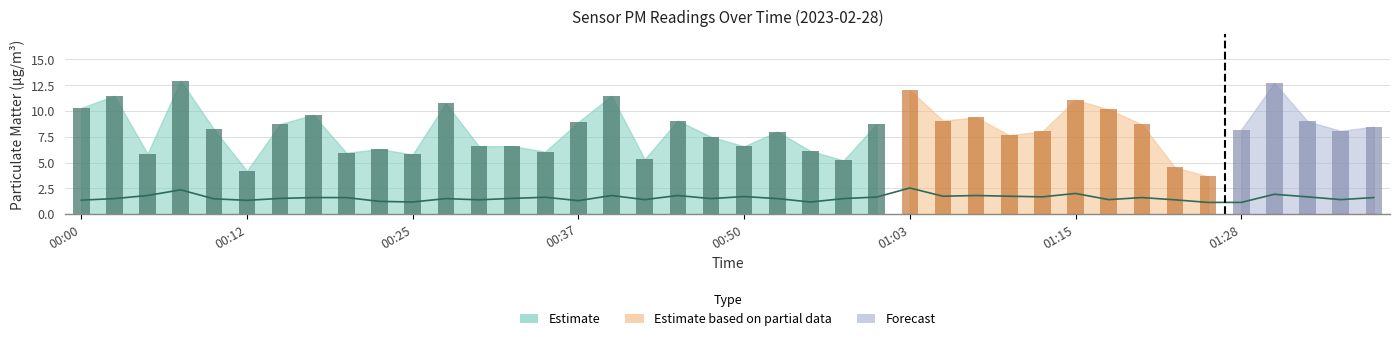

What is the label of the 39th bar from the right?

00:02